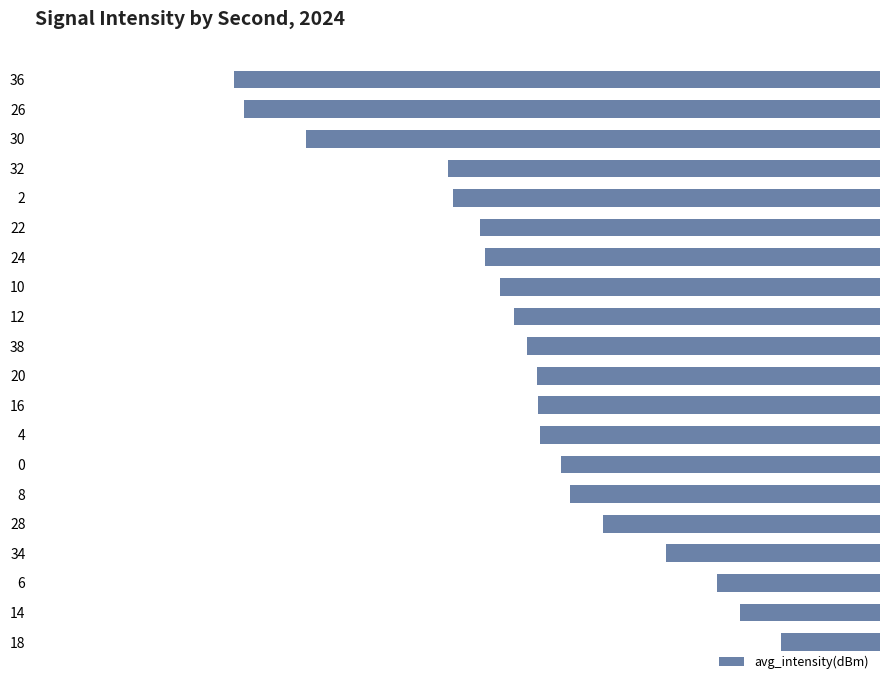

Does the chart contain any negative values?

Yes